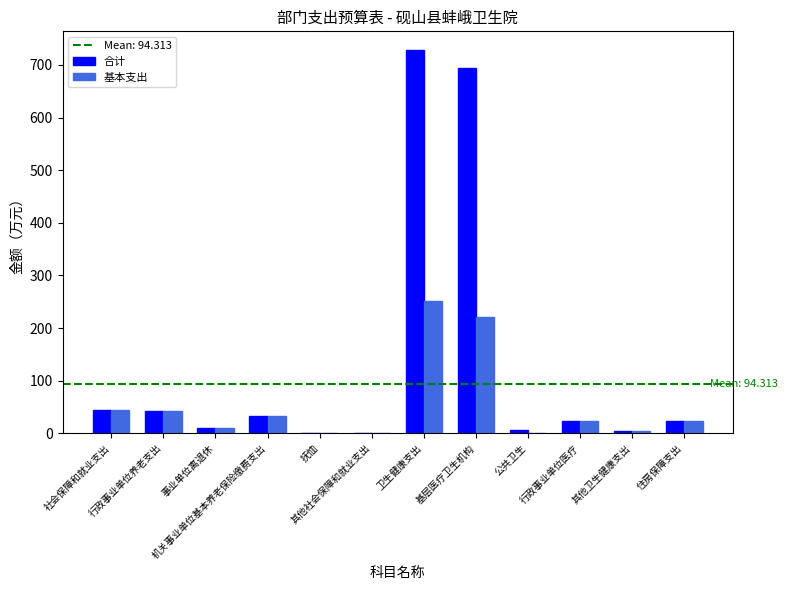

Which series has the largest total across all categories?

合计